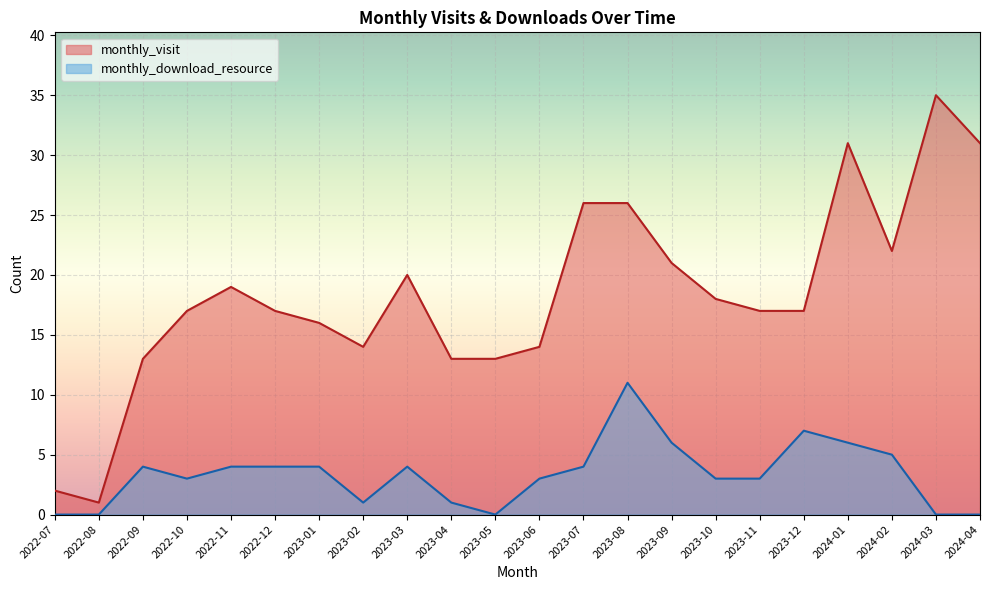

What is the spread (max minus min) of values at 2023-02?

13